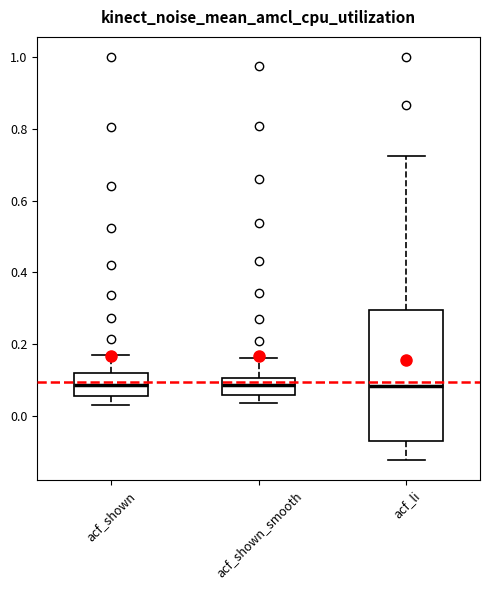

Comparing the boxes themselves (not the whiskers), which one is the tallest?

acf_li